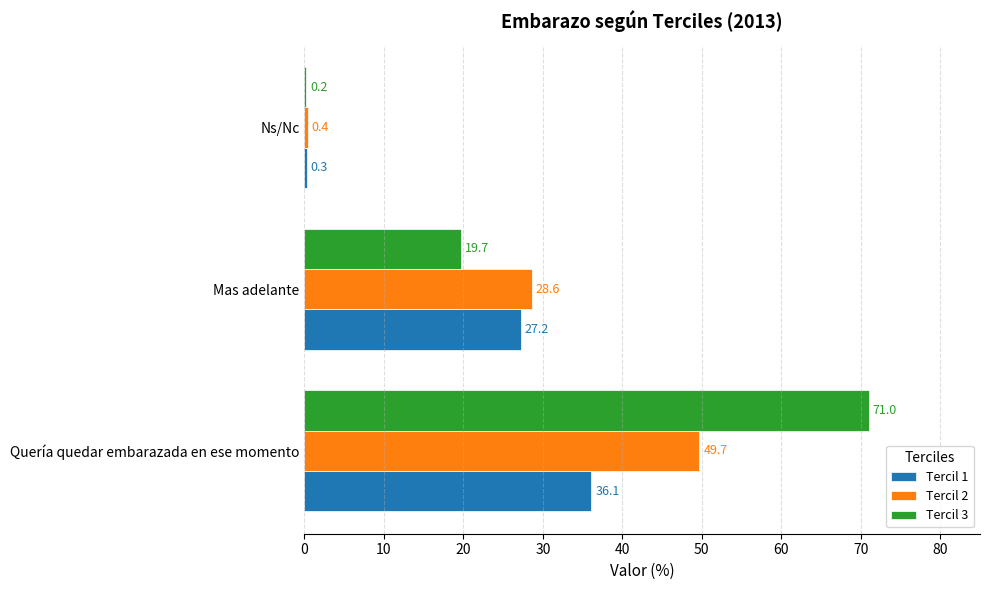

Is the value of Tercil 2 at Quería quedar embarazada en ese momento greater than the value of Tercil 3 at Mas adelante?

Yes